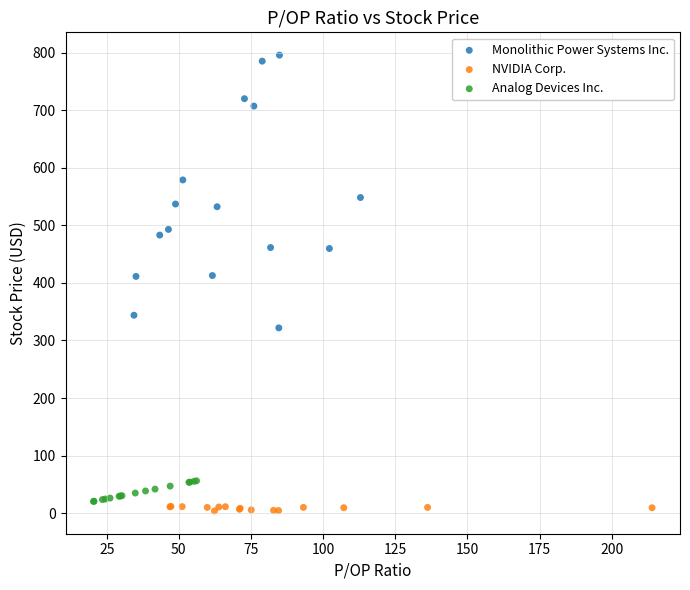

Which series contains the highest Y value?

Monolithic Power Systems Inc.